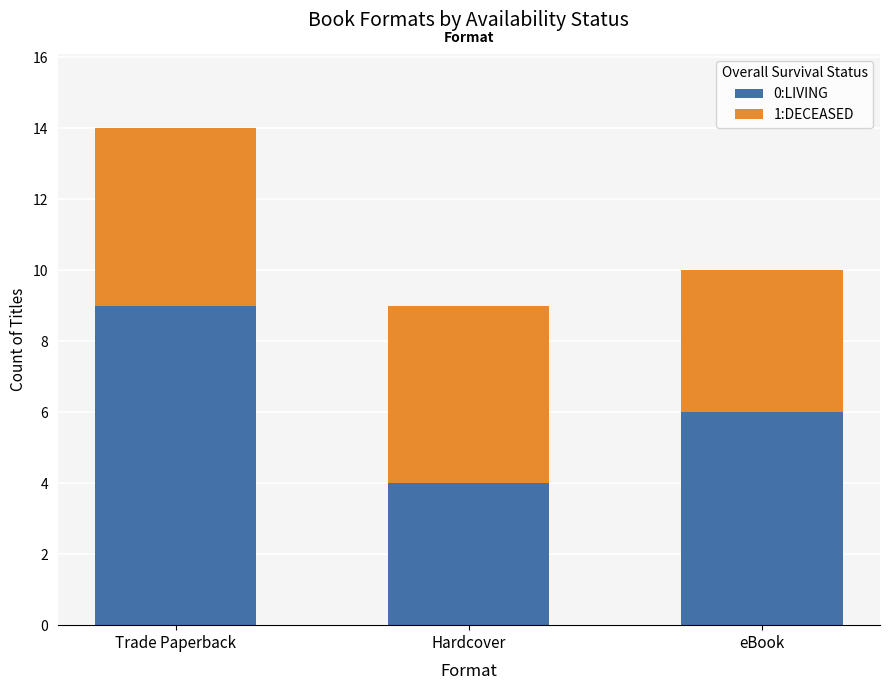

Read the 0:LIVING value at Trade Paperback.

9